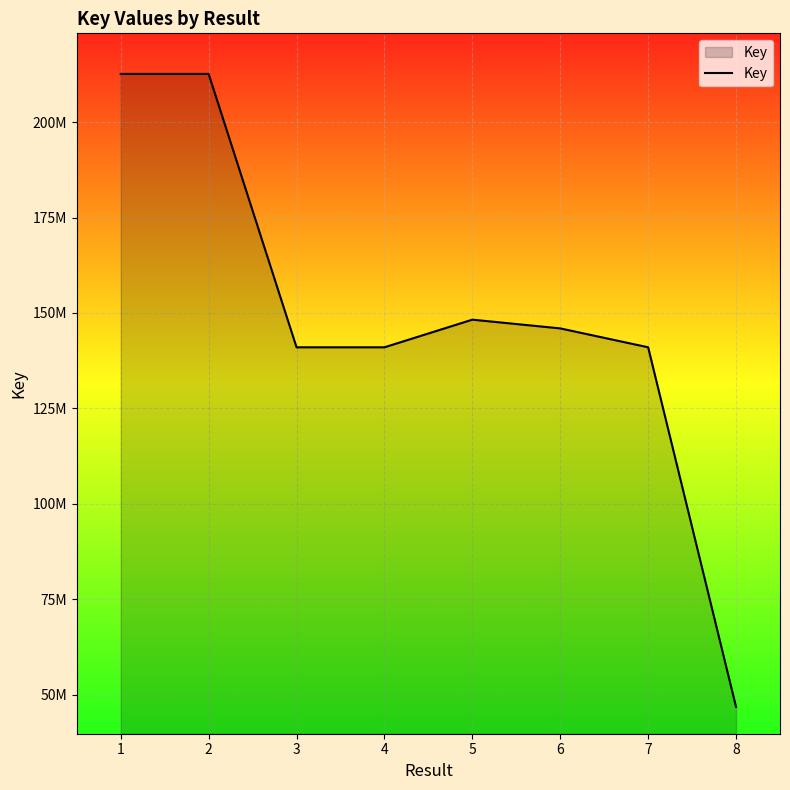

Reading left to right, transcribe all the data shown in this chart.

212638842	212639548	141014603	141014570	148253898	145964133	141017254	46790033